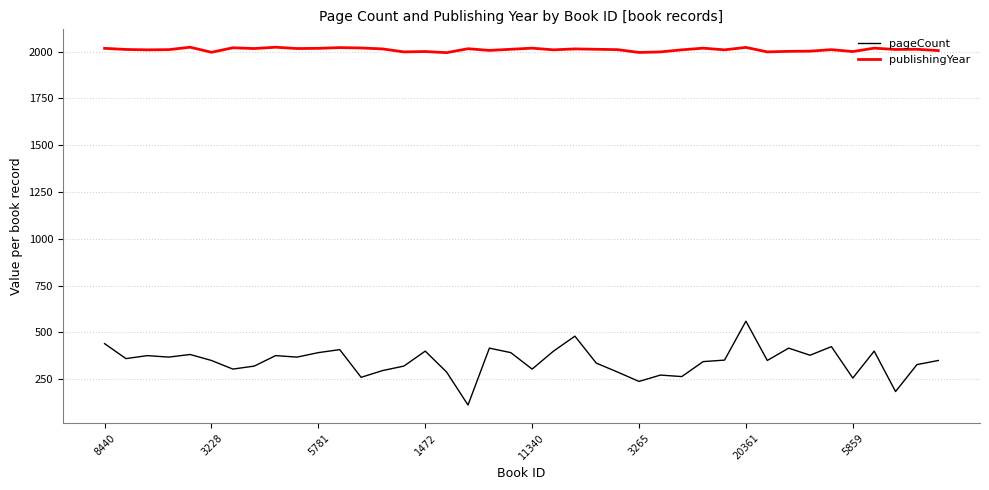

True or false: publishingYear and pageCount intersect in this chart.

False